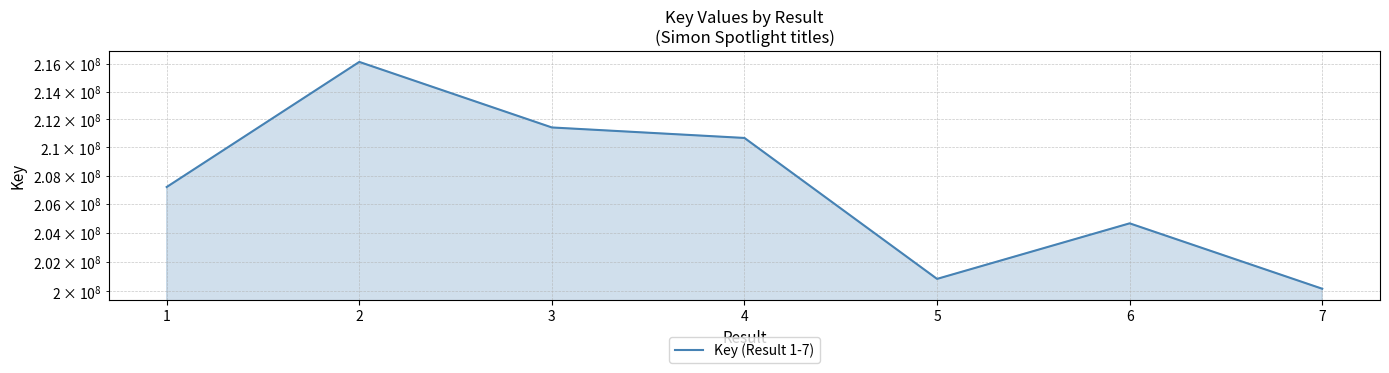

What is the greatest value displayed?

216160330